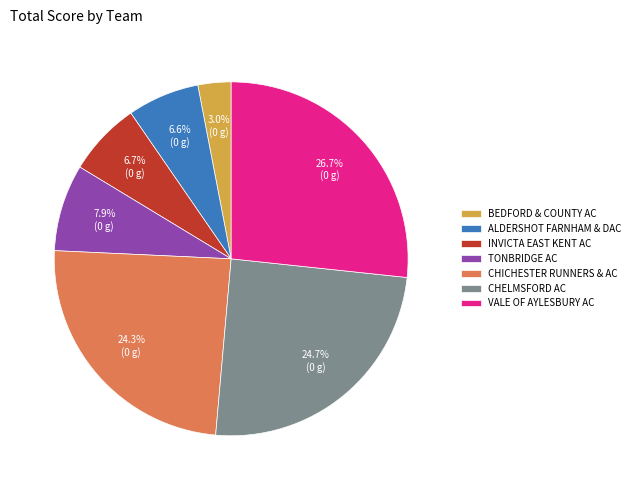

Is it true that TONBRIDGE AC is 8% of the pie?

True